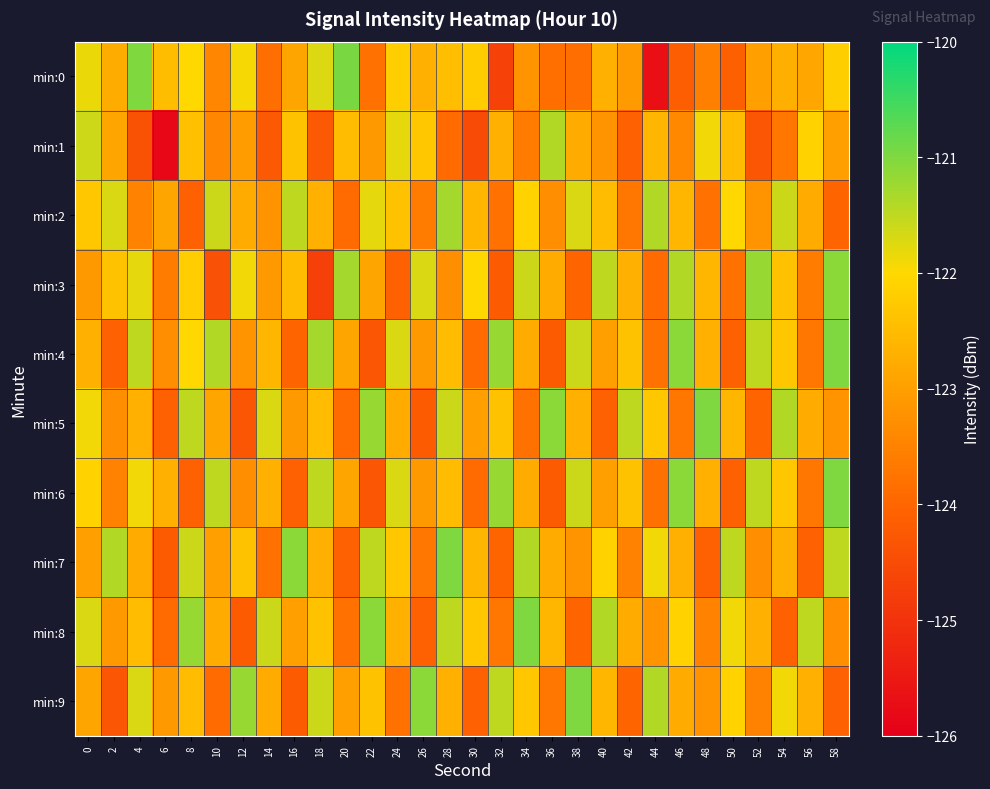

Reading left to right, list all the values displayed in this chart.

min:0: 0=-121.8	2=-122.8	4=-121.0	6=-122.5	8=-122.0	10=-123.4	12=-121.9	14=-123.9	16=-122.9	18=-121.7	20=-121.0	22=-123.8	24=-122.2	26=-122.7	28=-122.5	30=-122.2	32=-124.7	34=-123.2	36=-123.8	38=-123.8	40=-122.7	42=-123.1	44=-125.7	46=-124.2	48=-123.5	50=-124.1	52=-123.0	54=-122.7	56=-122.9	58=-122.2
min:1: 0=-121.6	2=-122.9	4=-124.4	6=-125.9	8=-122.4	10=-123.4	12=-123.0	14=-124.2	16=-122.4	18=-124.2	20=-122.5	22=-123.1	24=-121.8	26=-122.3	28=-123.9	30=-124.5	32=-122.7	34=-123.6	36=-121.4	38=-122.8	40=-123.2	42=-124.1	44=-122.6	46=-123.4	48=-121.9	50=-122.5	52=-124.3	54=-123.7	56=-122.1	58=-123.0
min:2: 0=-122.3	2=-121.7	4=-123.5	6=-122.9	8=-124.1	10=-121.6	12=-122.8	14=-123.2	16=-121.5	18=-122.7	20=-123.9	22=-121.8	24=-122.4	26=-123.6	28=-121.3	30=-122.6	32=-123.8	34=-122.1	36=-123.3	38=-121.7	40=-122.5	42=-123.7	44=-121.4	46=-122.6	48=-123.8	50=-122.0	52=-123.2	54=-121.6	56=-122.8	58=-124.0
min:3: 0=-123.1	2=-122.4	4=-121.8	6=-123.6	8=-122.2	10=-124.4	12=-121.9	14=-123.1	16=-122.5	18=-124.7	20=-121.3	22=-122.9	24=-124.1	26=-121.7	28=-123.3	30=-122.0	32=-124.2	34=-121.6	36=-122.8	38=-124.0	40=-121.5	42=-122.7	44=-123.9	46=-121.4	48=-122.6	50=-123.8	52=-121.2	54=-122.4	56=-123.6	58=-121.1
min:4: 0=-122.7	2=-124.1	4=-121.5	6=-123.3	8=-122.0	10=-121.4	12=-123.2	14=-122.6	16=-124.0	18=-121.3	20=-122.9	22=-124.3	24=-121.7	26=-123.1	28=-122.5	30=-123.9	32=-121.2	34=-122.8	36=-124.2	38=-121.6	40=-123.0	42=-122.4	44=-123.8	46=-121.1	48=-122.7	50=-124.1	52=-121.5	54=-122.3	56=-123.7	58=-121.0
min:5: 0=-121.9	2=-123.3	4=-122.7	6=-124.1	8=-121.5	10=-122.9	12=-124.3	14=-121.7	16=-123.1	18=-122.5	20=-123.9	22=-121.2	24=-122.8	26=-124.2	28=-121.6	30=-123.0	32=-122.4	34=-123.8	36=-121.1	38=-122.7	40=-124.1	42=-121.5	44=-122.3	46=-123.7	48=-121.0	50=-122.6	52=-124.0	54=-121.4	56=-122.8	58=-123.2
min:6: 0=-122.1	2=-123.5	4=-121.9	6=-122.7	8=-124.1	10=-121.5	12=-123.3	14=-122.7	16=-124.1	18=-121.5	20=-122.9	22=-124.3	24=-121.7	26=-123.1	28=-122.5	30=-123.9	32=-121.2	34=-122.8	36=-124.2	38=-121.6	40=-123.0	42=-122.4	44=-123.8	46=-121.1	48=-122.7	50=-124.1	52=-121.5	54=-122.3	56=-123.7	58=-121.0
min:7: 0=-123.0	2=-121.4	4=-122.8	6=-124.2	8=-121.6	10=-123.0	12=-122.4	14=-123.8	16=-121.1	18=-122.7	20=-124.1	22=-121.5	24=-122.3	26=-123.7	28=-121.0	30=-122.6	32=-124.0	34=-121.4	36=-122.8	38=-123.2	40=-122.1	42=-123.5	44=-121.9	46=-122.7	48=-124.1	50=-121.5	52=-123.3	54=-122.7	56=-124.1	58=-121.5
min:8: 0=-121.7	2=-123.1	4=-122.5	6=-123.9	8=-121.2	10=-122.8	12=-124.2	14=-121.6	16=-123.0	18=-122.4	20=-123.8	22=-121.1	24=-122.7	26=-124.1	28=-121.5	30=-122.3	32=-123.7	34=-121.0	36=-122.6	38=-124.0	40=-121.4	42=-122.8	44=-123.2	46=-122.1	48=-123.5	50=-121.9	52=-122.7	54=-124.1	56=-121.5	58=-123.3
min:9: 0=-122.9	2=-124.3	4=-121.7	6=-123.1	8=-122.5	10=-123.9	12=-121.2	14=-122.8	16=-124.2	18=-121.6	20=-123.0	22=-122.4	24=-123.8	26=-121.1	28=-122.7	30=-124.1	32=-121.5	34=-122.3	36=-123.7	38=-121.0	40=-122.6	42=-124.0	44=-121.4	46=-122.8	48=-123.2	50=-122.1	52=-123.5	54=-121.9	56=-122.7	58=-124.1